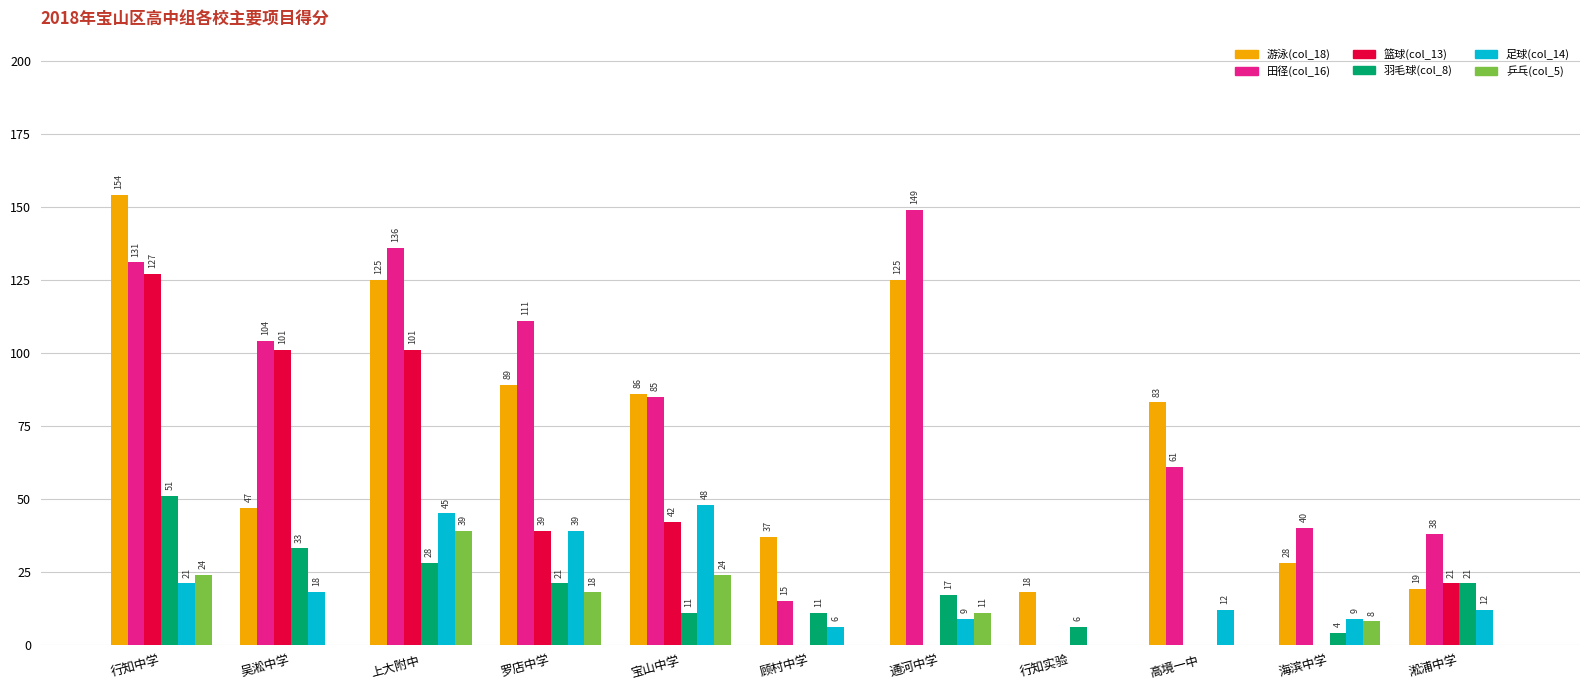

Which series changed the most between 行知中学 and 淞浦中学?

游泳(col_18)